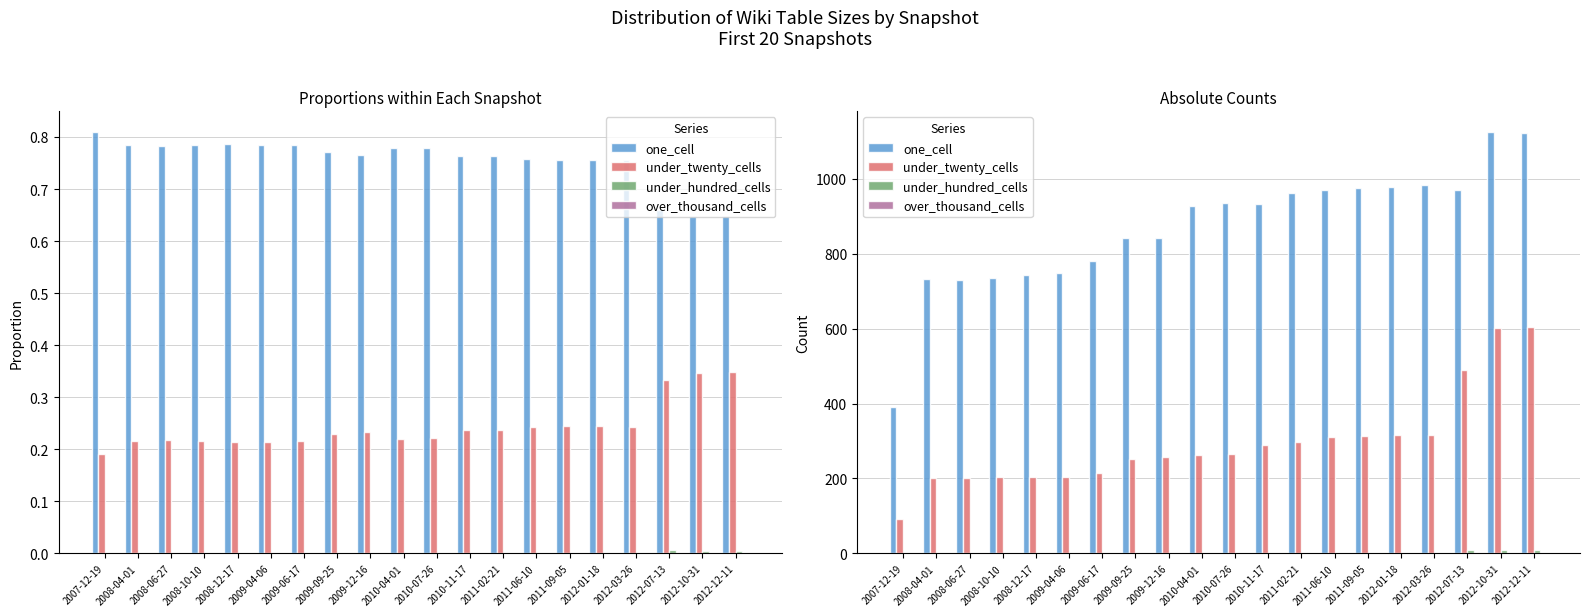

What is the maximum value shown in the chart?

1124